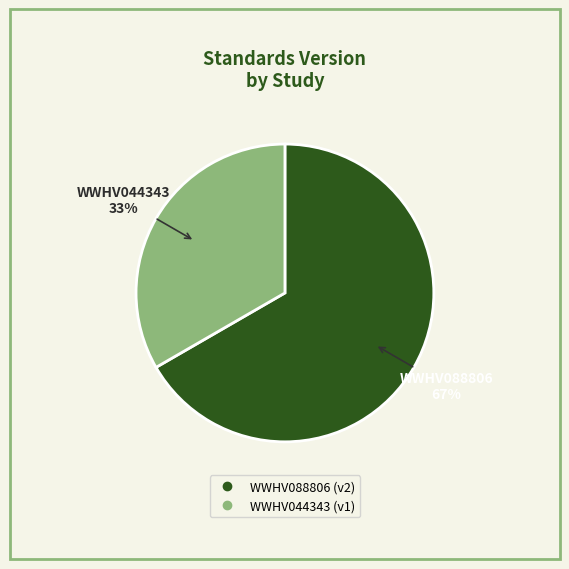

To the nearest percent, what is the combined percentage of WWHV044343 and WWHV088806?

100%